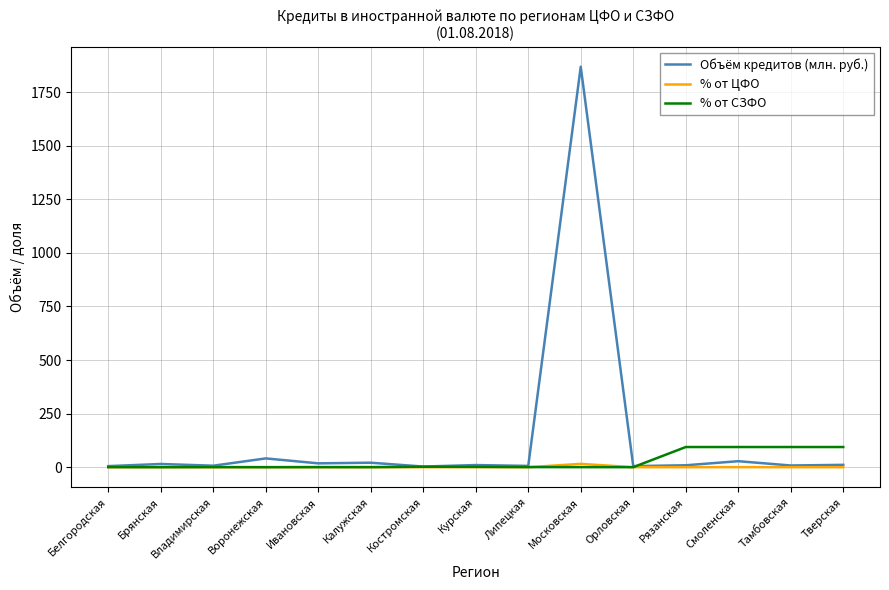

The value of % от СЗФО at Смоленская is 94.1. True or false?

True